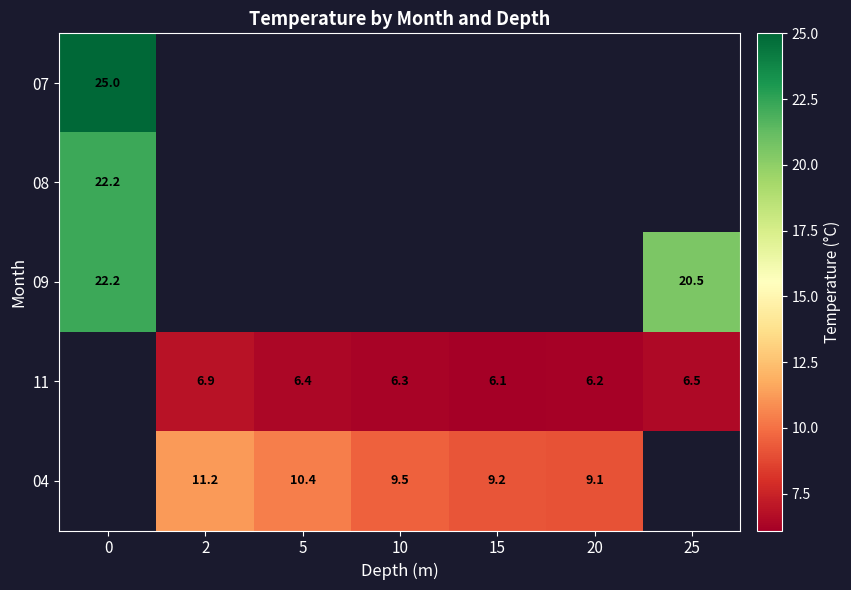

What is the greatest value displayed?

25.0